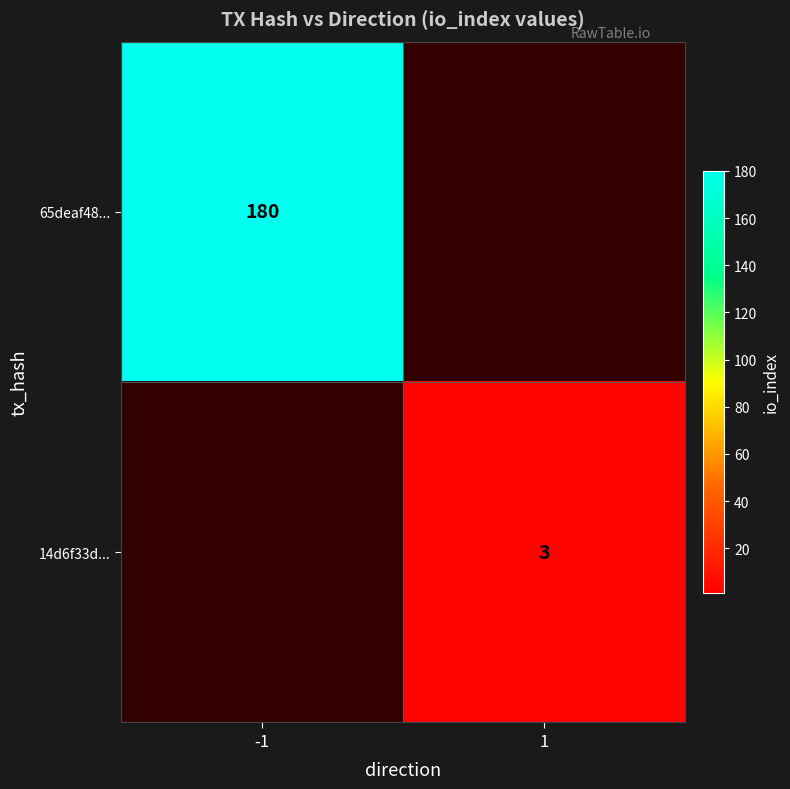

The 65deaf48... series shows 312 at -1. True or false?

False